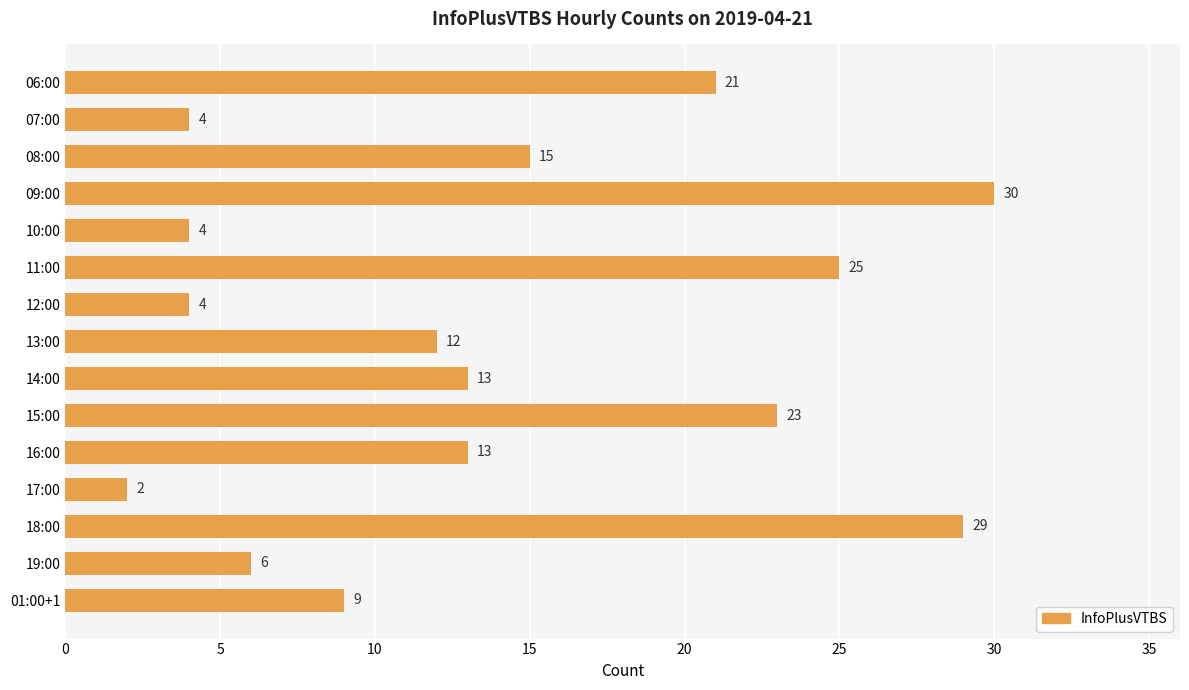

At which label is the value closest to 16?

08:00